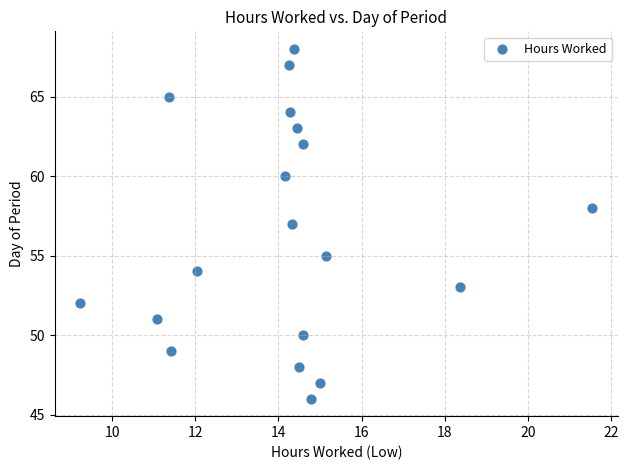

What is the range of Y values (max minus min)?

22